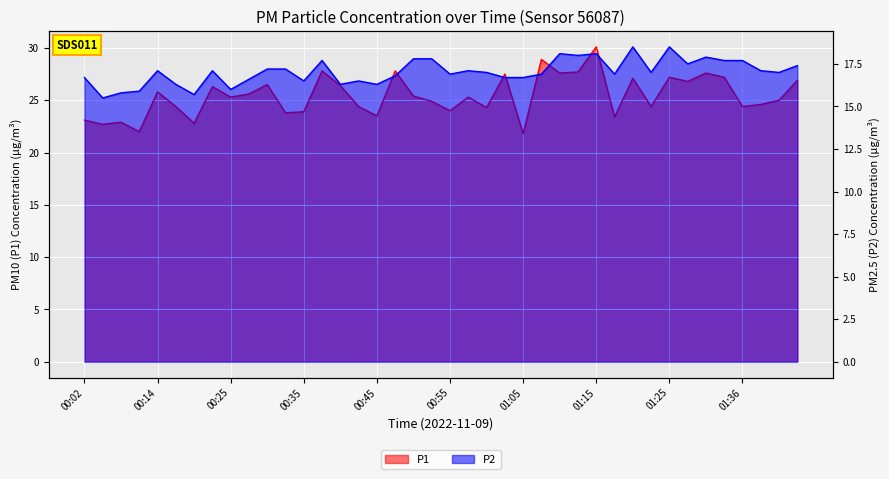

The value of P1 at 00:35 is 23.9. True or false?

True